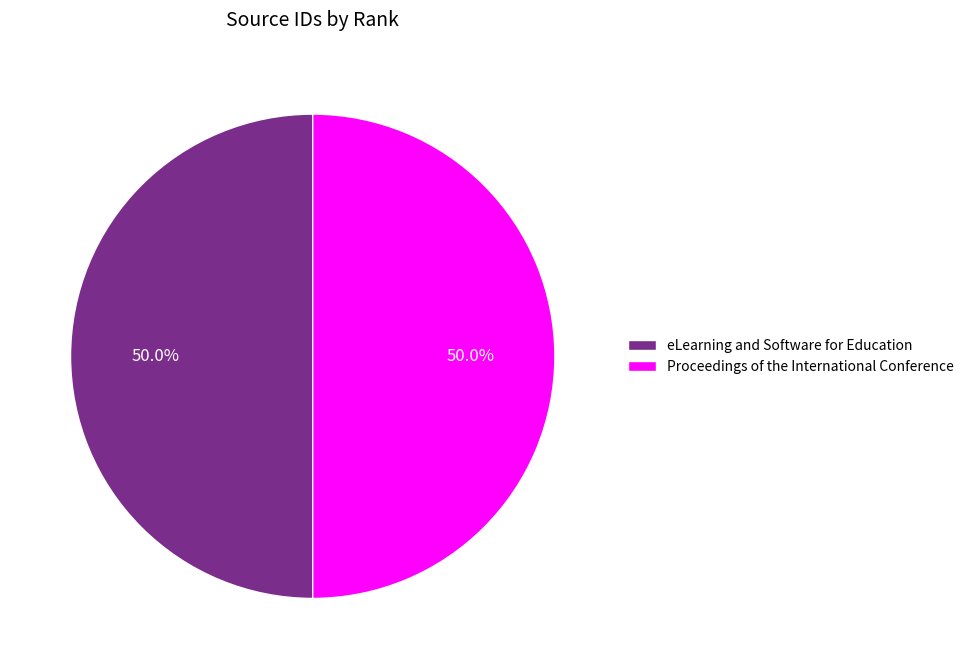

What percentage do eLearning and Software for Education and Proceedings of the International Conference together represent?

100.0%